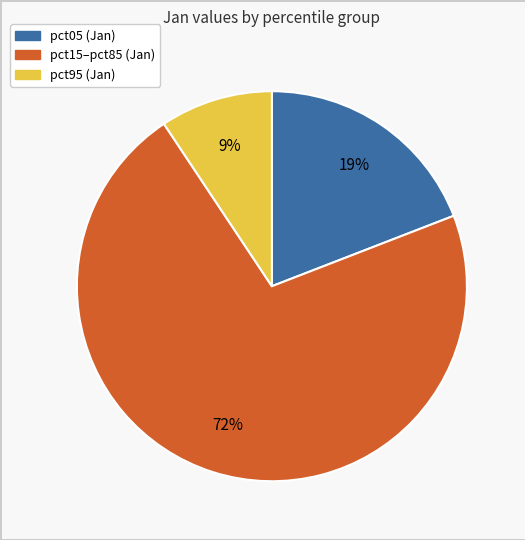

Does any single category account for the majority?

Yes